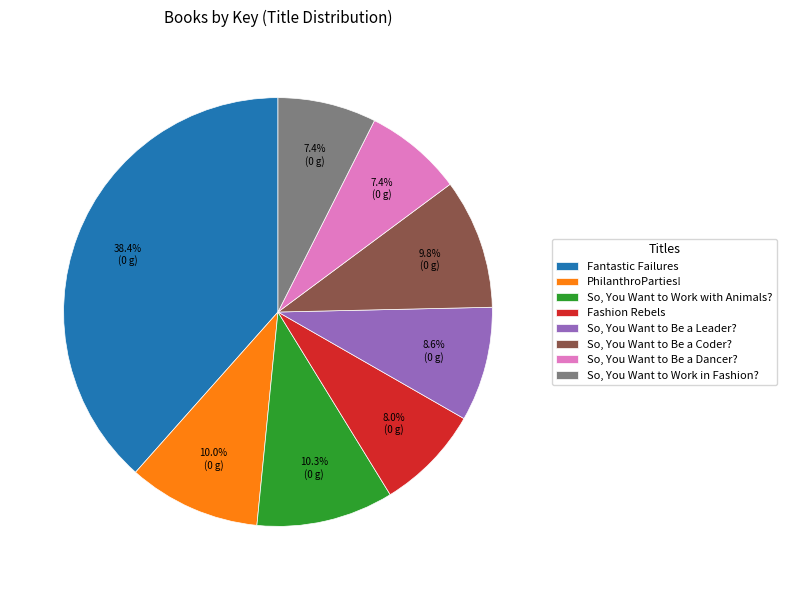

Which category has the biggest portion of the pie?

Fantastic Failures